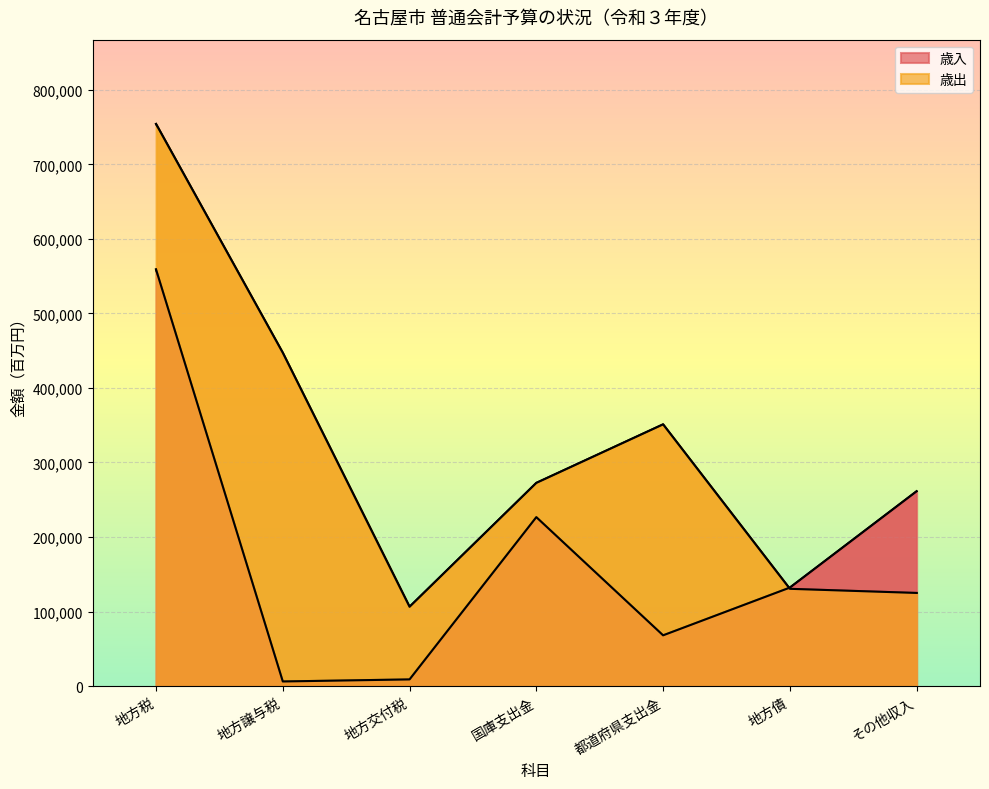

Which series has the largest total across all categories?

歳出